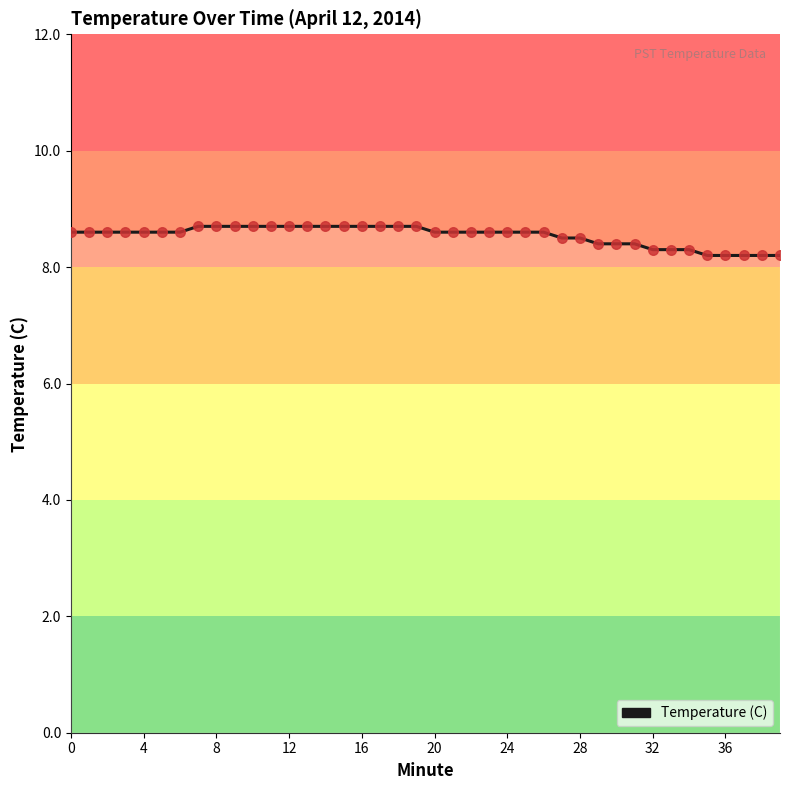

What is the difference between the maximum and minimum values?

0.5